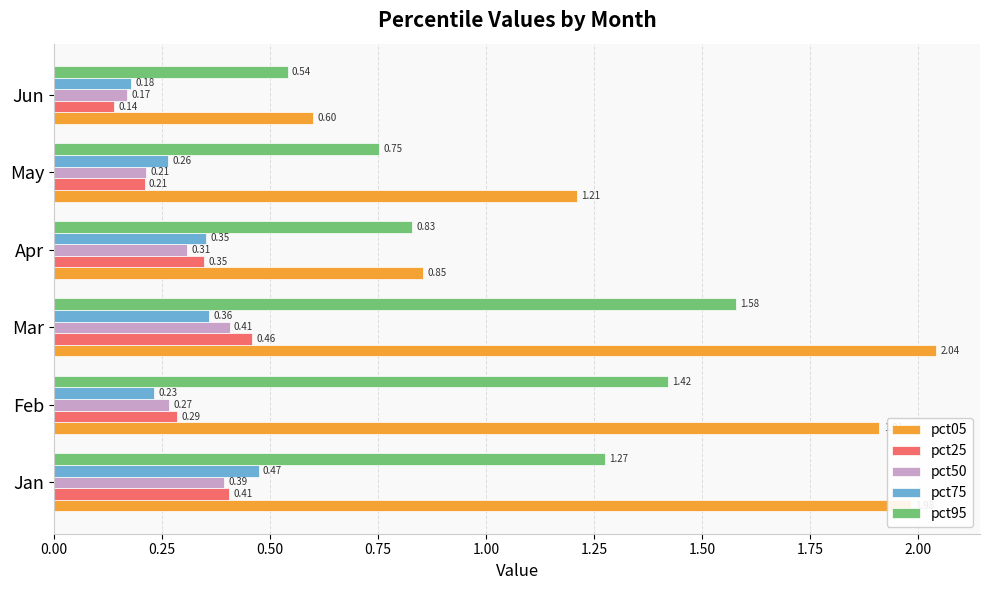

Which series has the largest total across all categories?

pct05